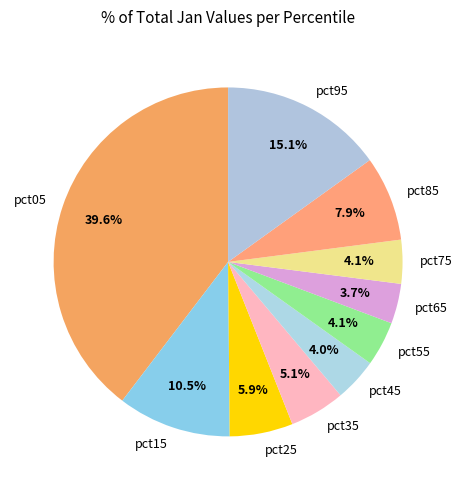

Which has a higher value, pct75 or pct35?

pct35